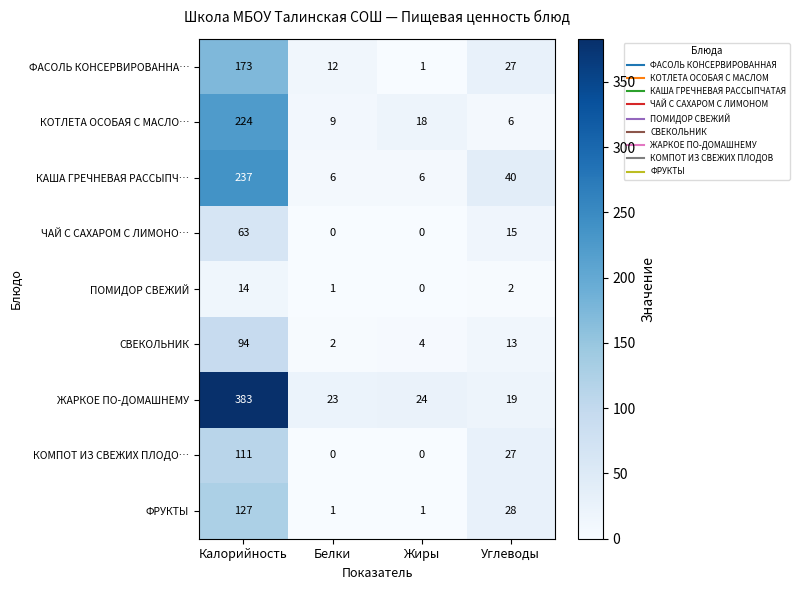

True or false: ФАСОЛЬ КОНСЕРВИРОВАННА… has a value of 18 at Белки.

False